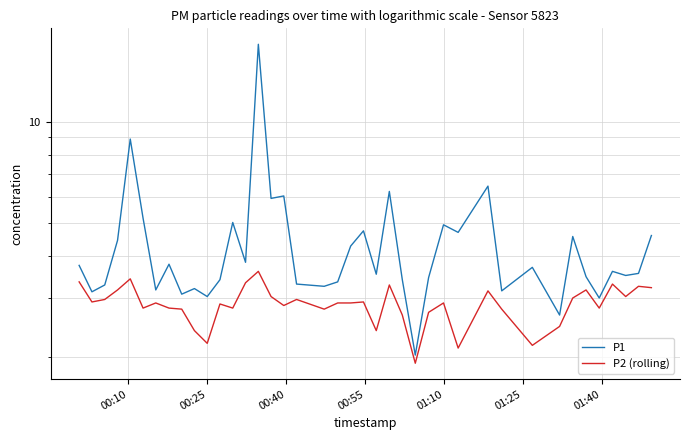

Is it true that P2 (rolling) equals 5.2 at 13?

False